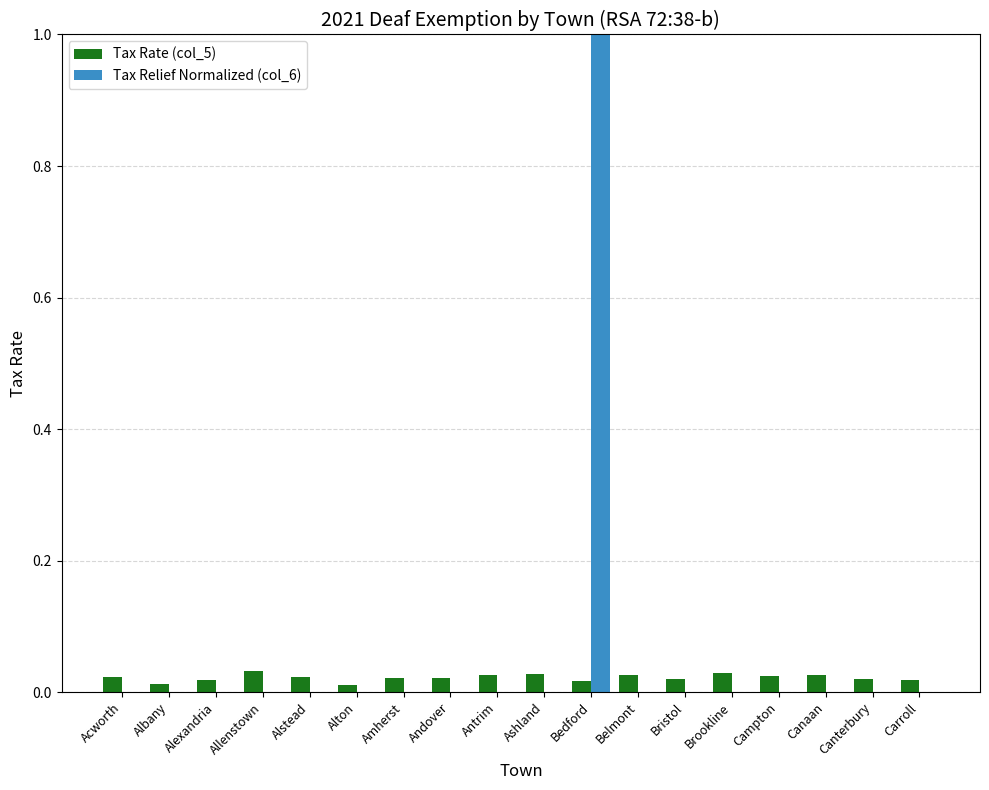

What is the greatest value displayed?

1.0